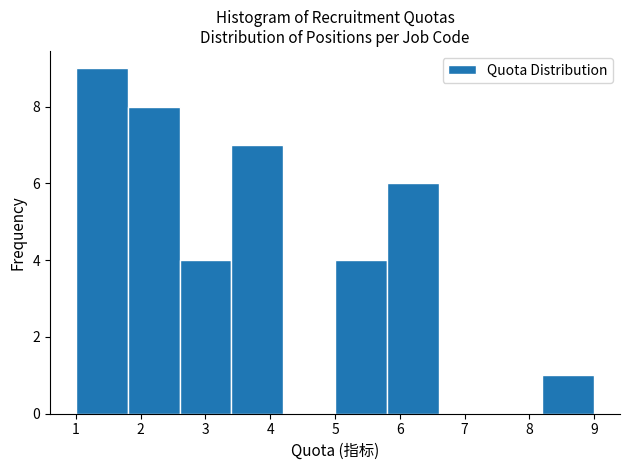

Reading left to right, transcribe this chart: for each bar, give the range it covers on the x-axis and its height. The values are not printed on the chart, so give them approximately, as read against the axis.

1.0 to 1.8: 9
1.8 to 2.6: 8
2.6 to 3.4: 4
3.4 to 4.2: 7
4.2 to 5.0: 0
5.0 to 5.8: 4
5.8 to 6.6: 6
6.6 to 7.4: 0
7.4 to 8.2: 0
8.2 to 9.0: 1